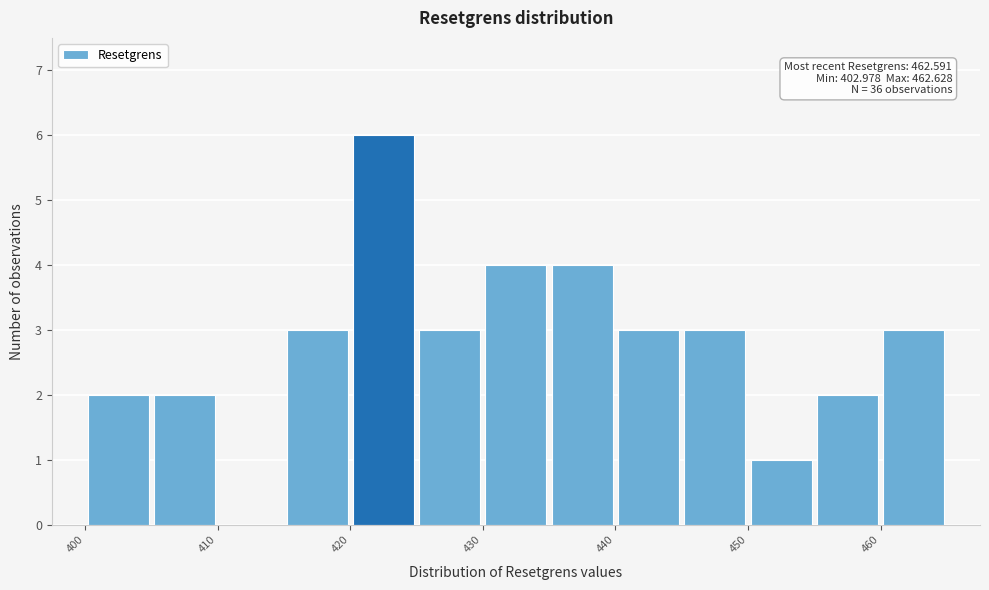

Over which range of the x-axis is the bar tallest?

420 to 425